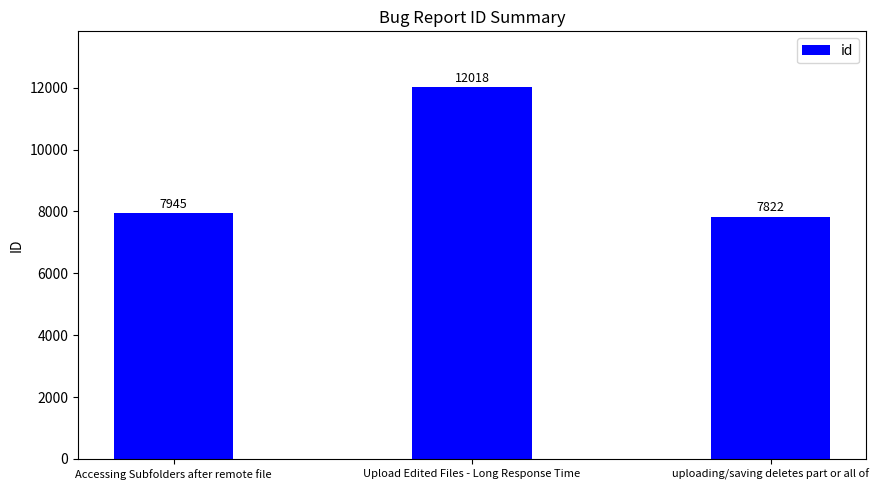

What is the average value?

9262